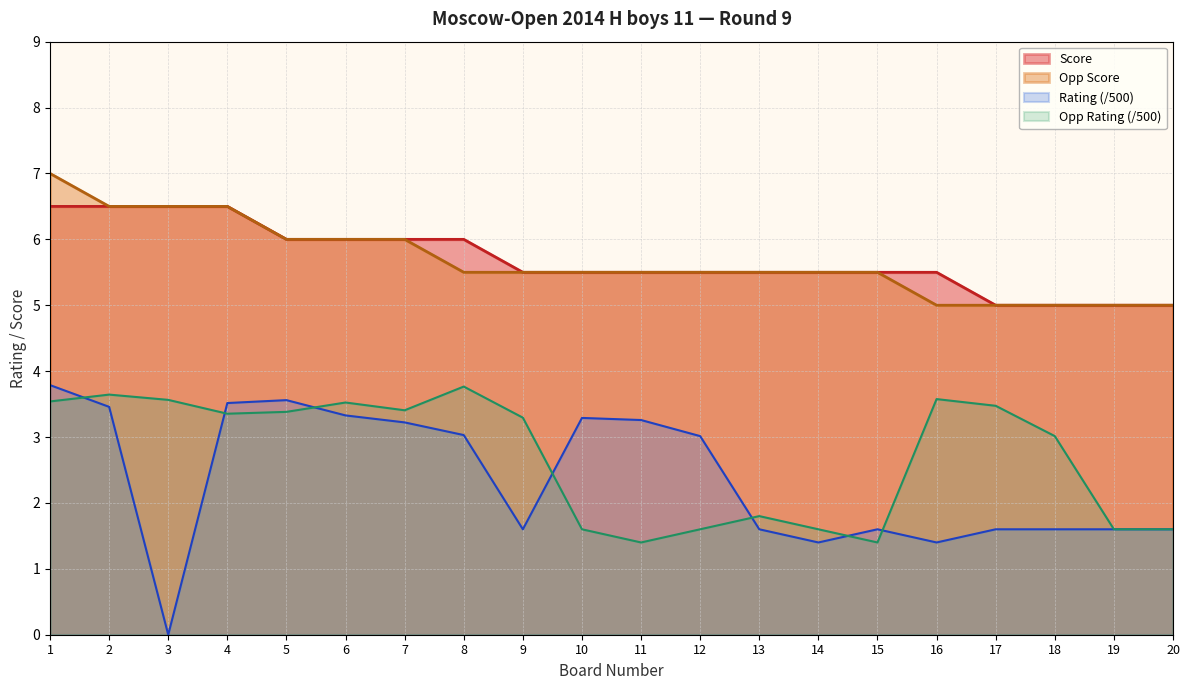

List the labels in order of Opp Score value, largest first.

1, 2, 3, 4, 5, 6, 7, 8, 9, 10, 11, 12, 13, 14, 15, 16, 17, 18, 19, 20